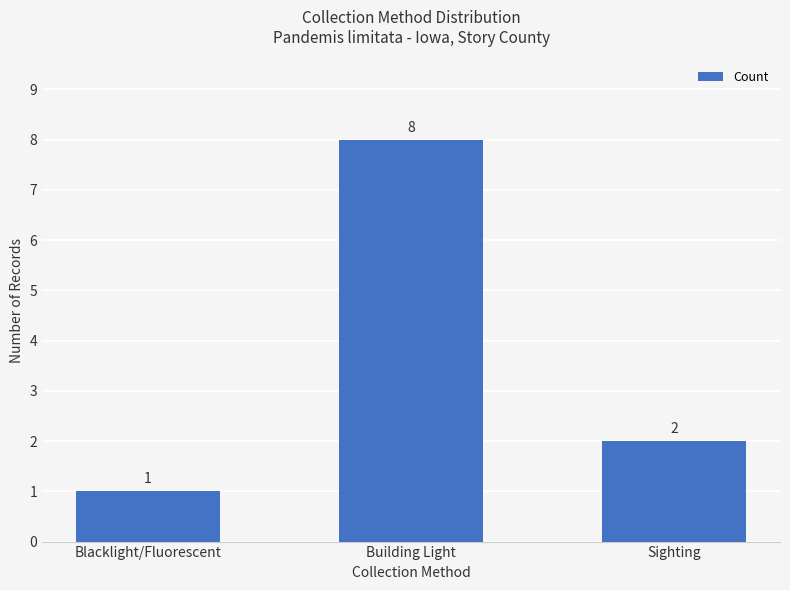

What is the label of the 3rd bar from the left?

Sighting